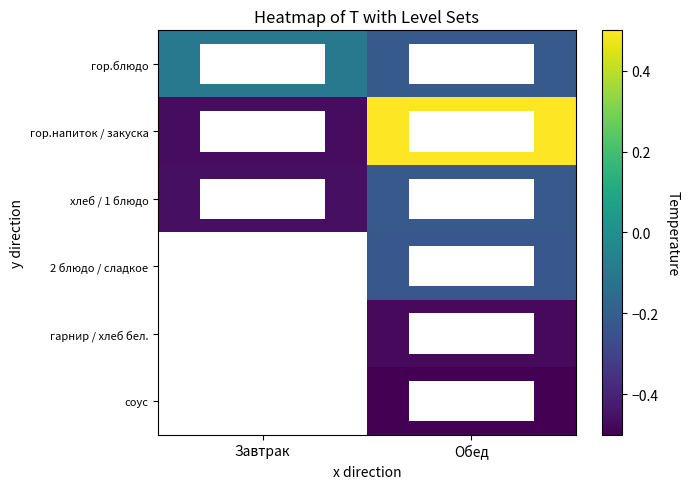

How many categories are shown in the chart?

2